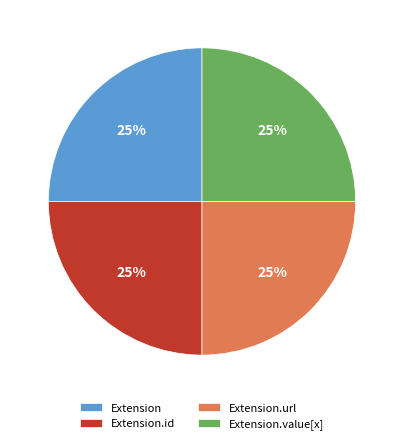

Is Extension.value[x] the majority of the pie?

No